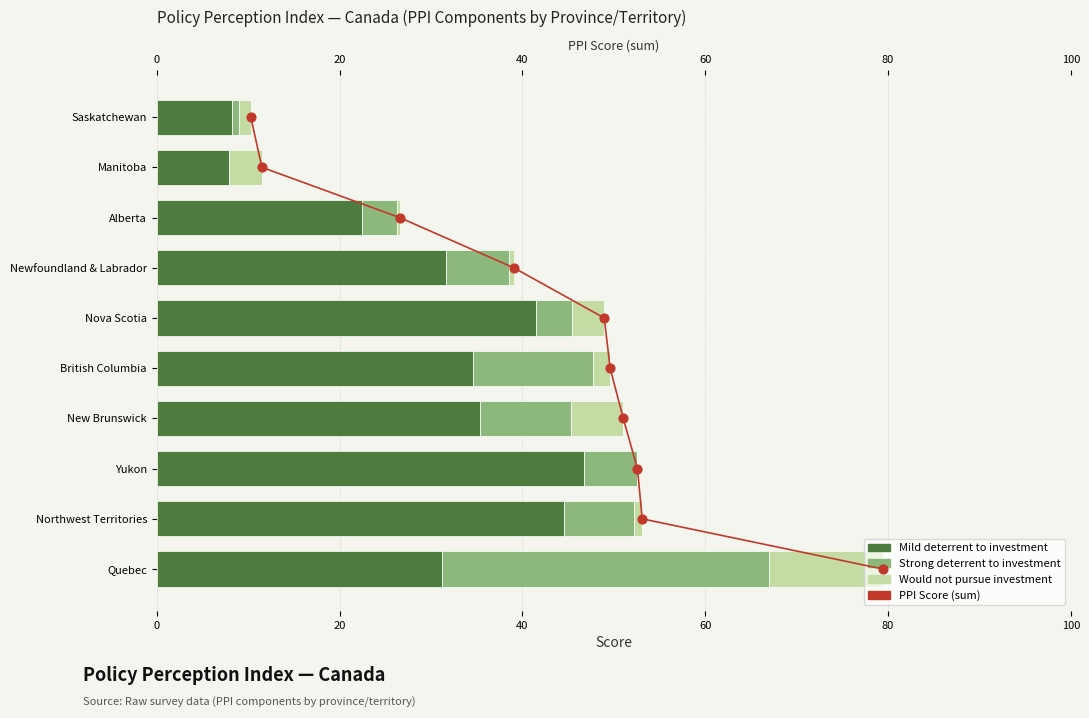

Which series contains the lowest Y value?

Strong deterrent to investment